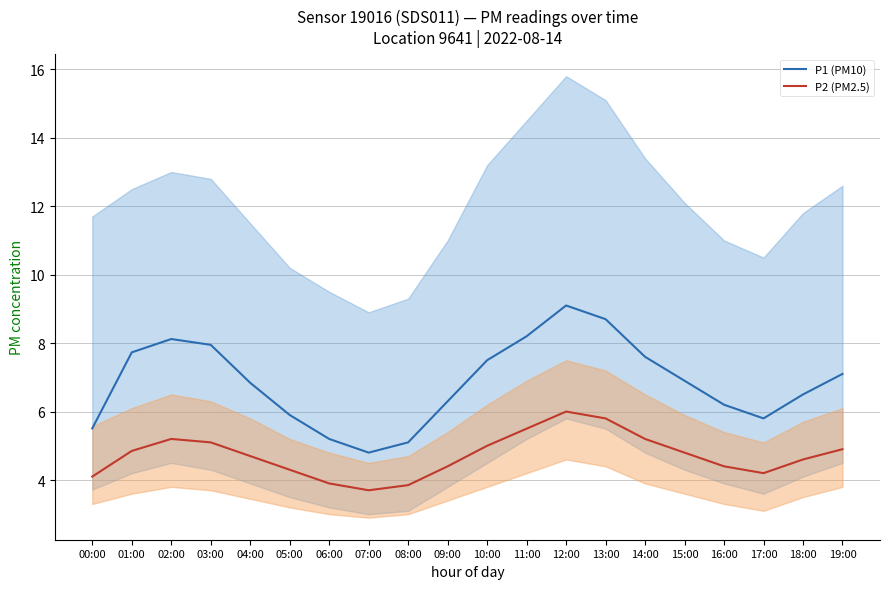

Rank the series at 19:00 from highest to lowest value.

P1 (PM10), P2 (PM2.5)